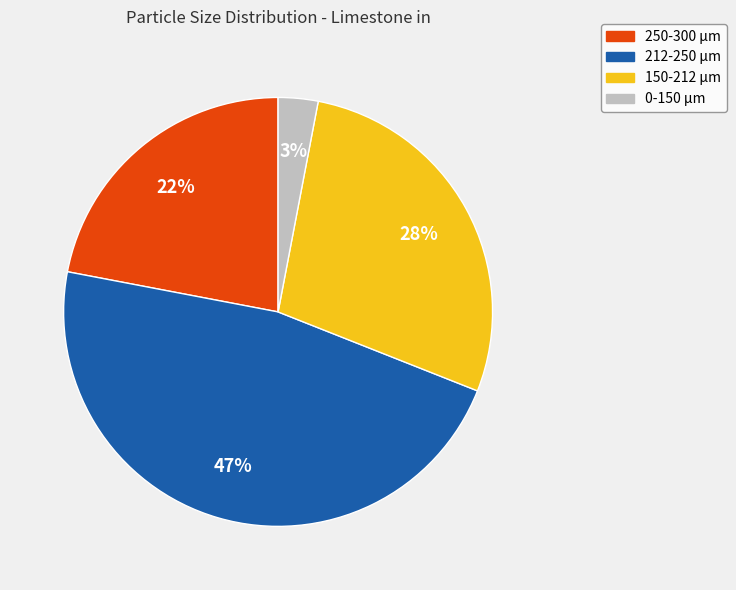

Do 250-300 µm and 0-150 µm together represent more than half of the pie?

No